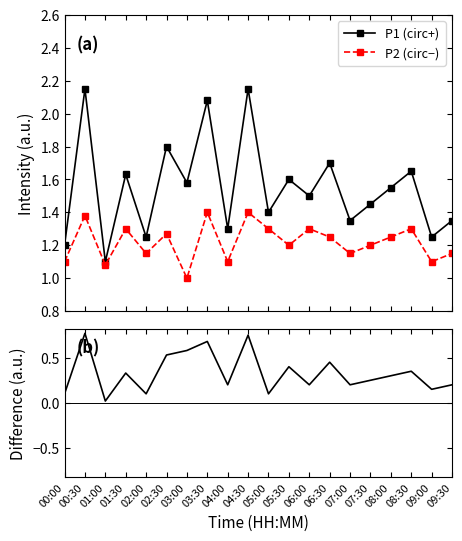

In Difference (P1−P2), how many points are higher than both neighbors (excluding endpoints)?

7